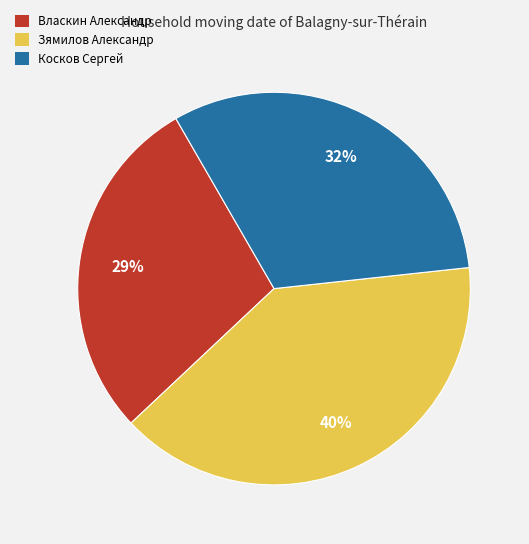

To the nearest percent, what is the combined percentage of Власкин Александр and Косков Сергей?

60%